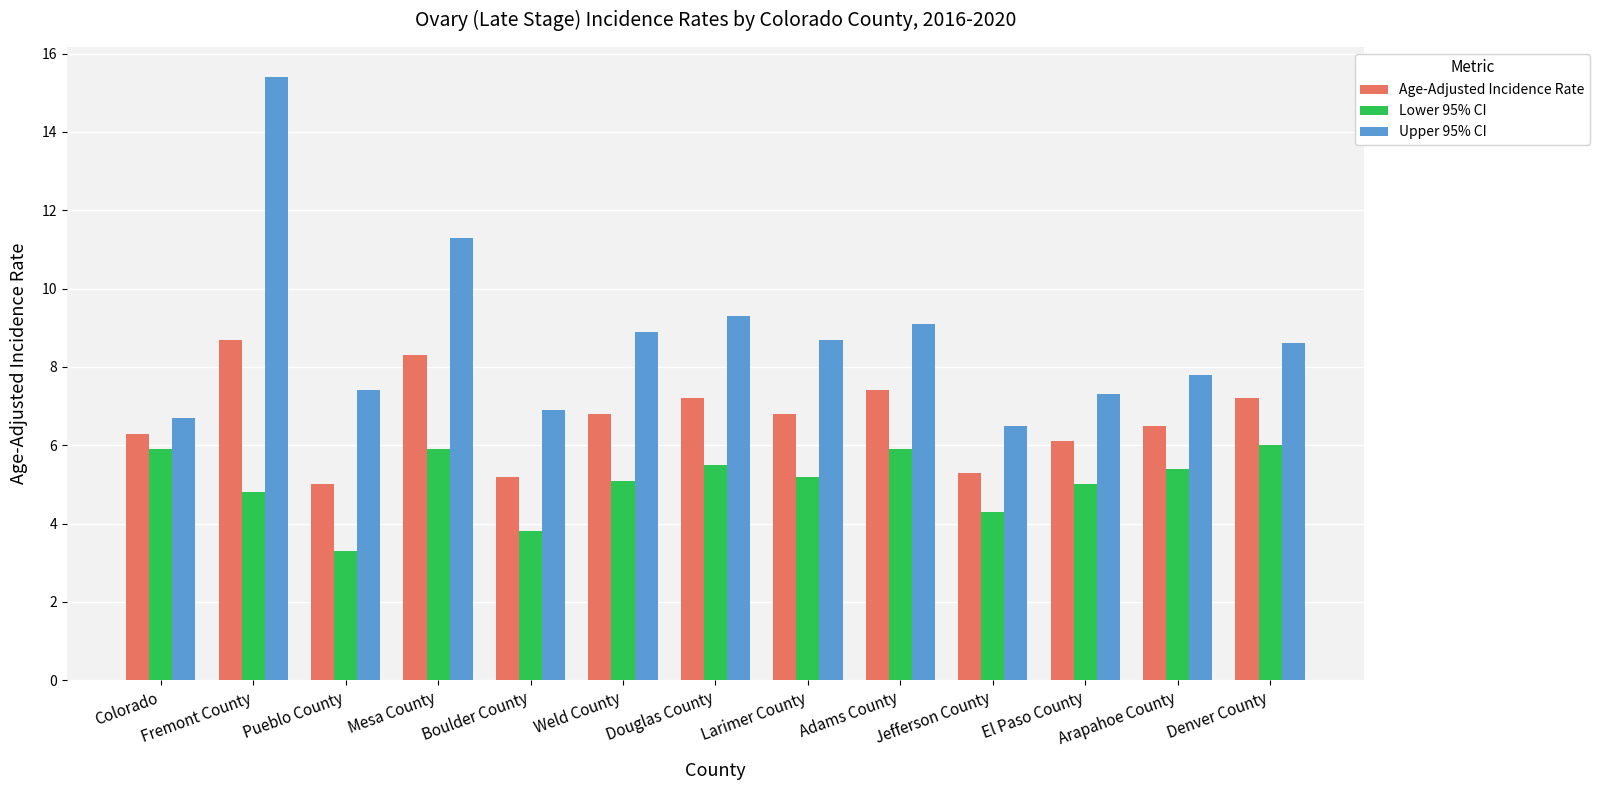

What is the difference between the maximum and minimum values in the Age-Adjusted Incidence Rate series?

3.7